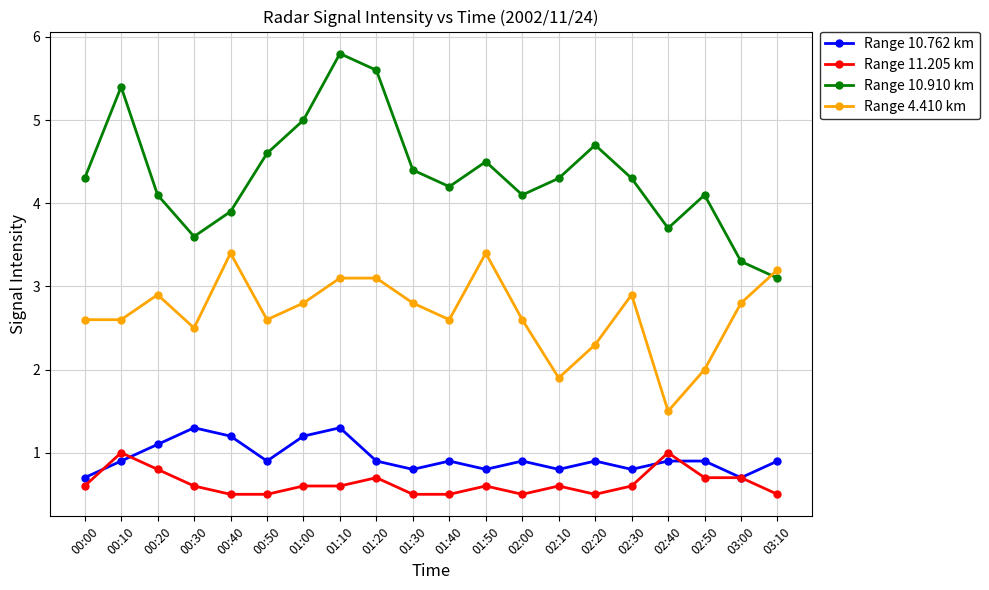

How many series are shown in this chart?

4